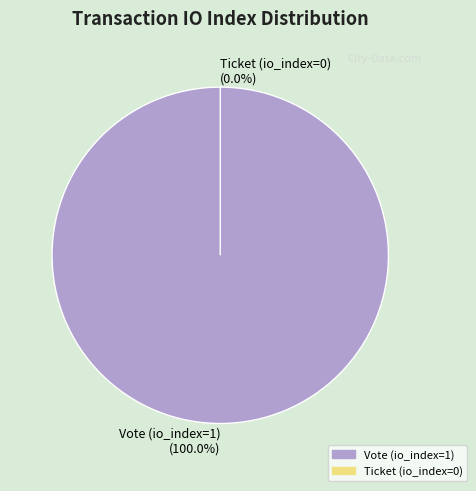

Do Vote (io_index=1) and Ticket (io_index=0) together represent more than half of the pie?

Yes